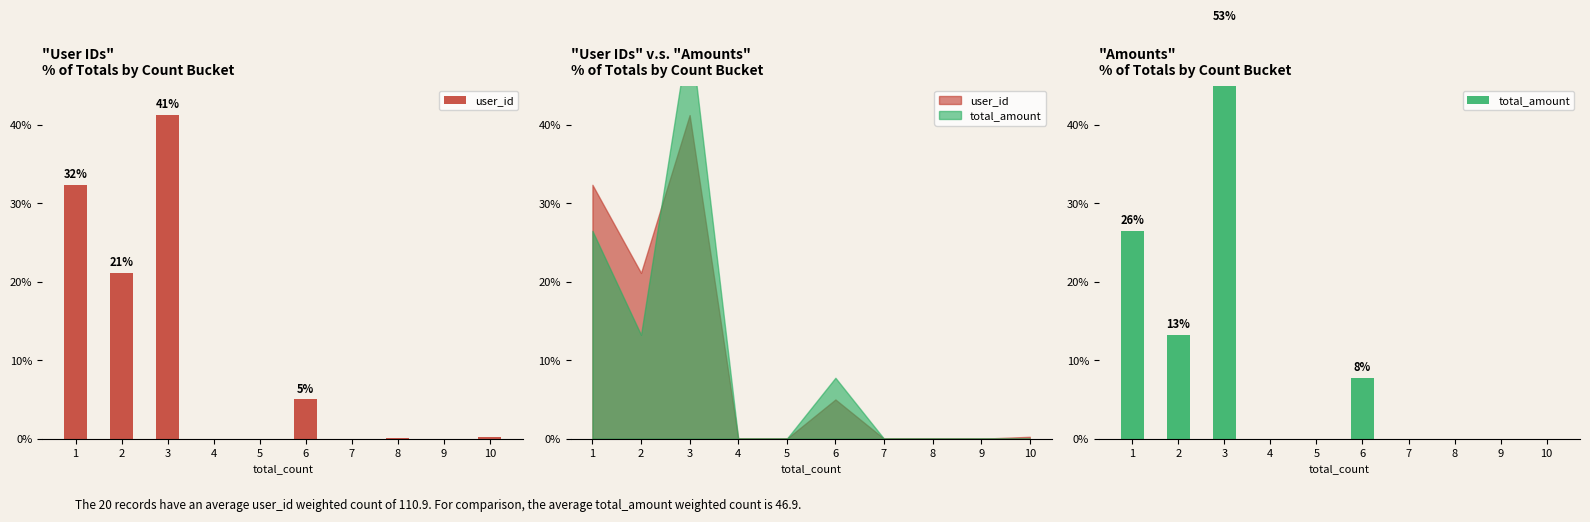

What is the highest value of the user_id series?

41.2